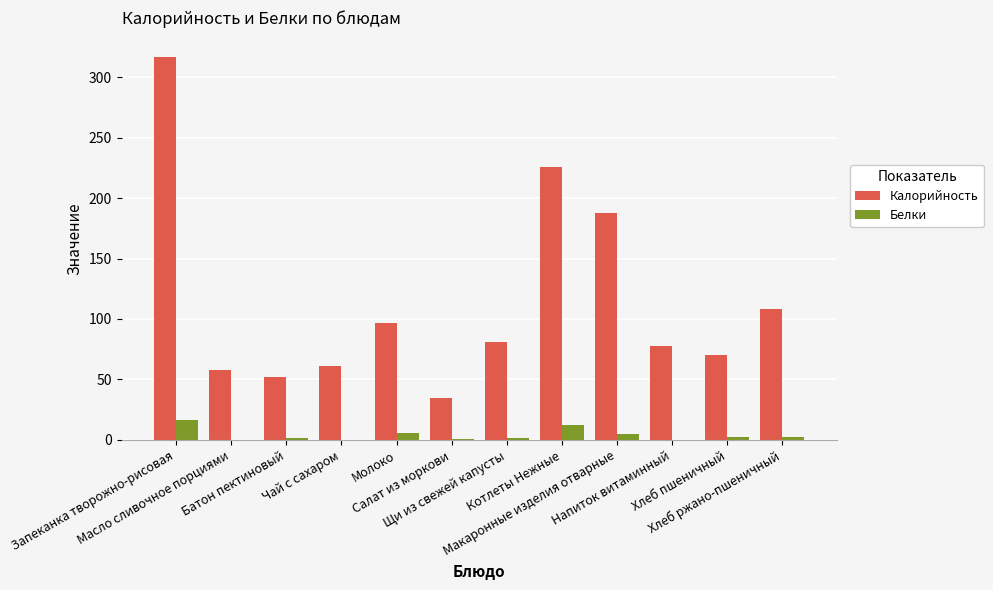

What is the highest value of the Калорийность series?

316.8